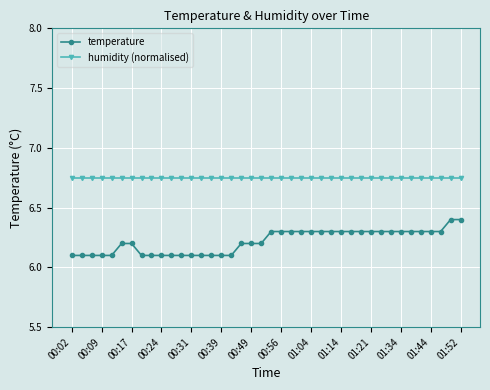

Which series has the largest range (max minus min)?

temperature